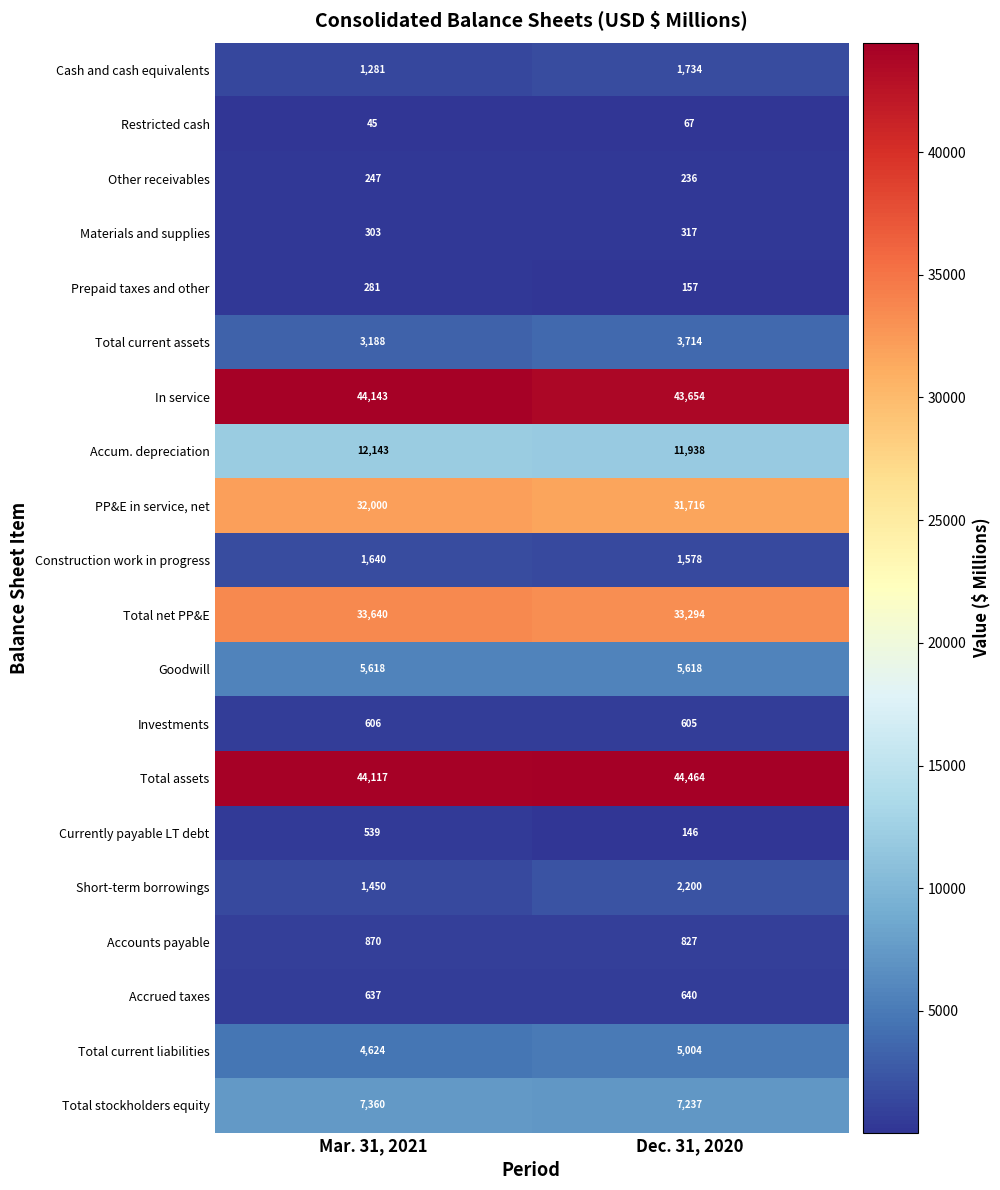

Read the Total stockholders equity value at Mar. 31, 2021.

7360